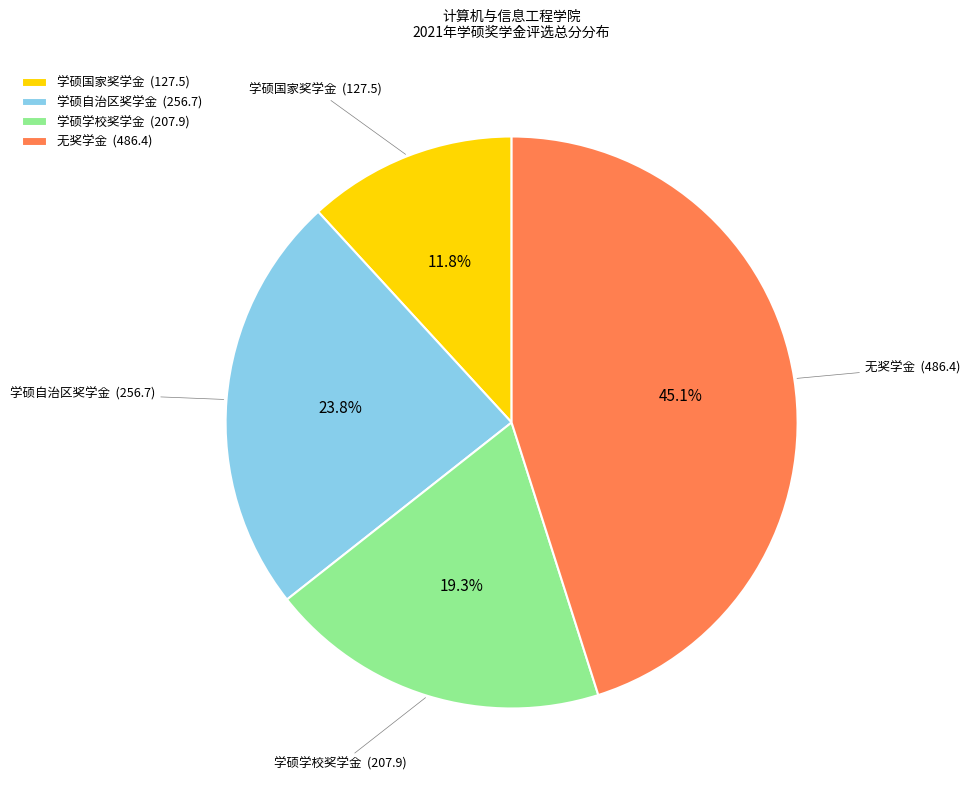

Which has a higher value, 学硕国家奖学金 or 学硕自治区奖学金?

学硕自治区奖学金